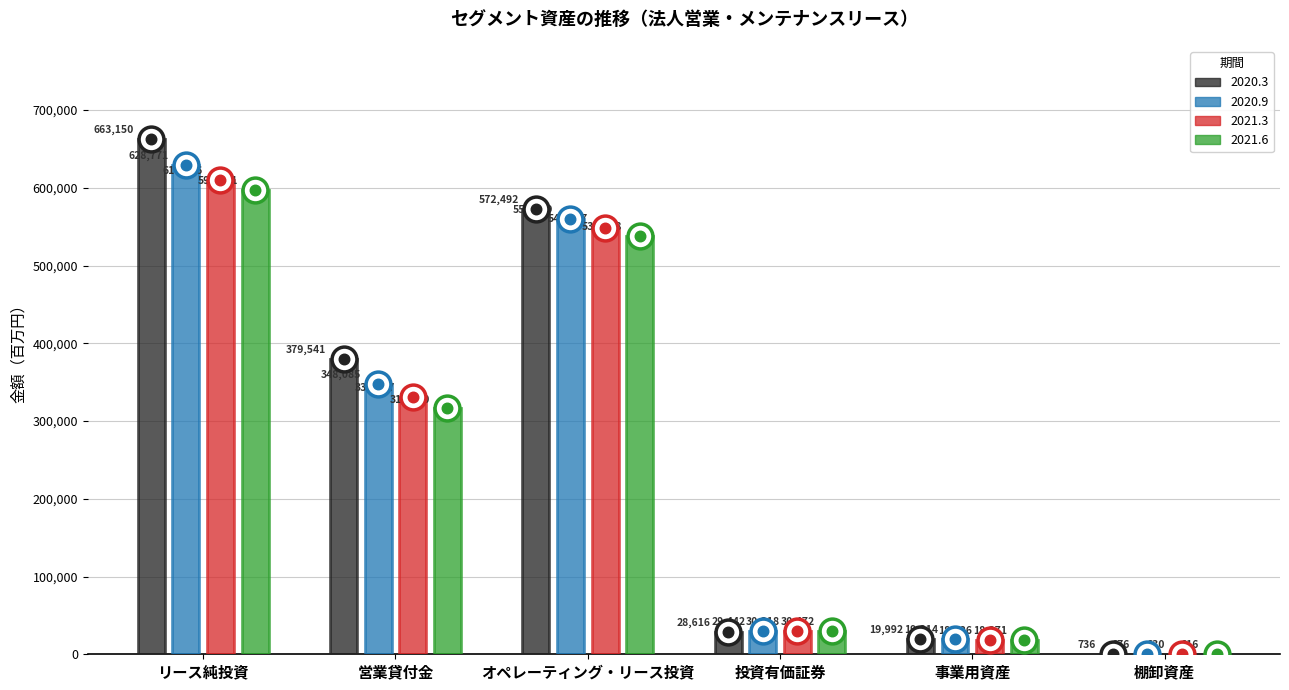

What are all the series names shown in the legend?

2020.3, 2020.9, 2021.3, 2021.6